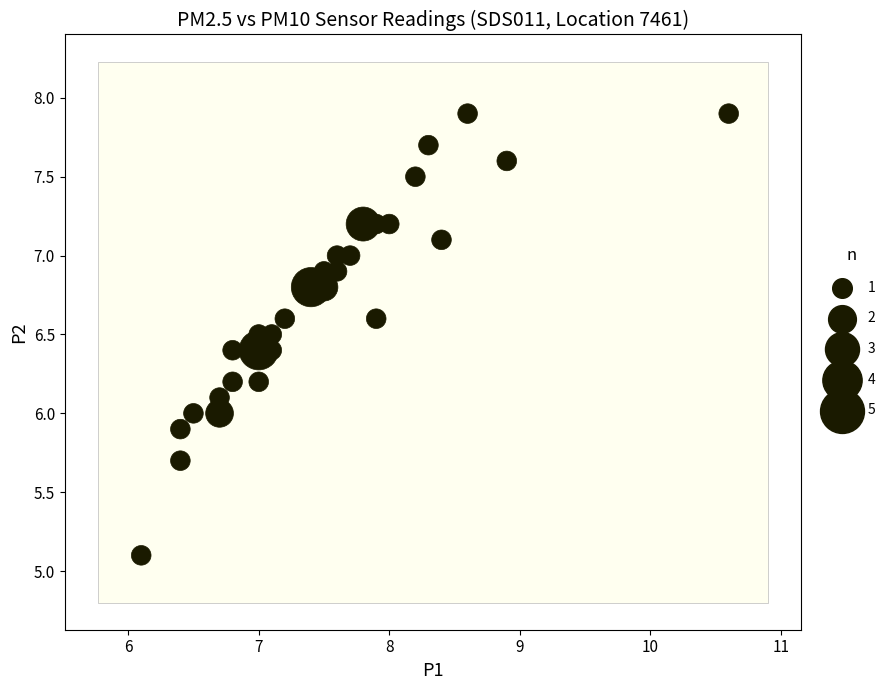

What is the range of X values (max minus min)?

4.5